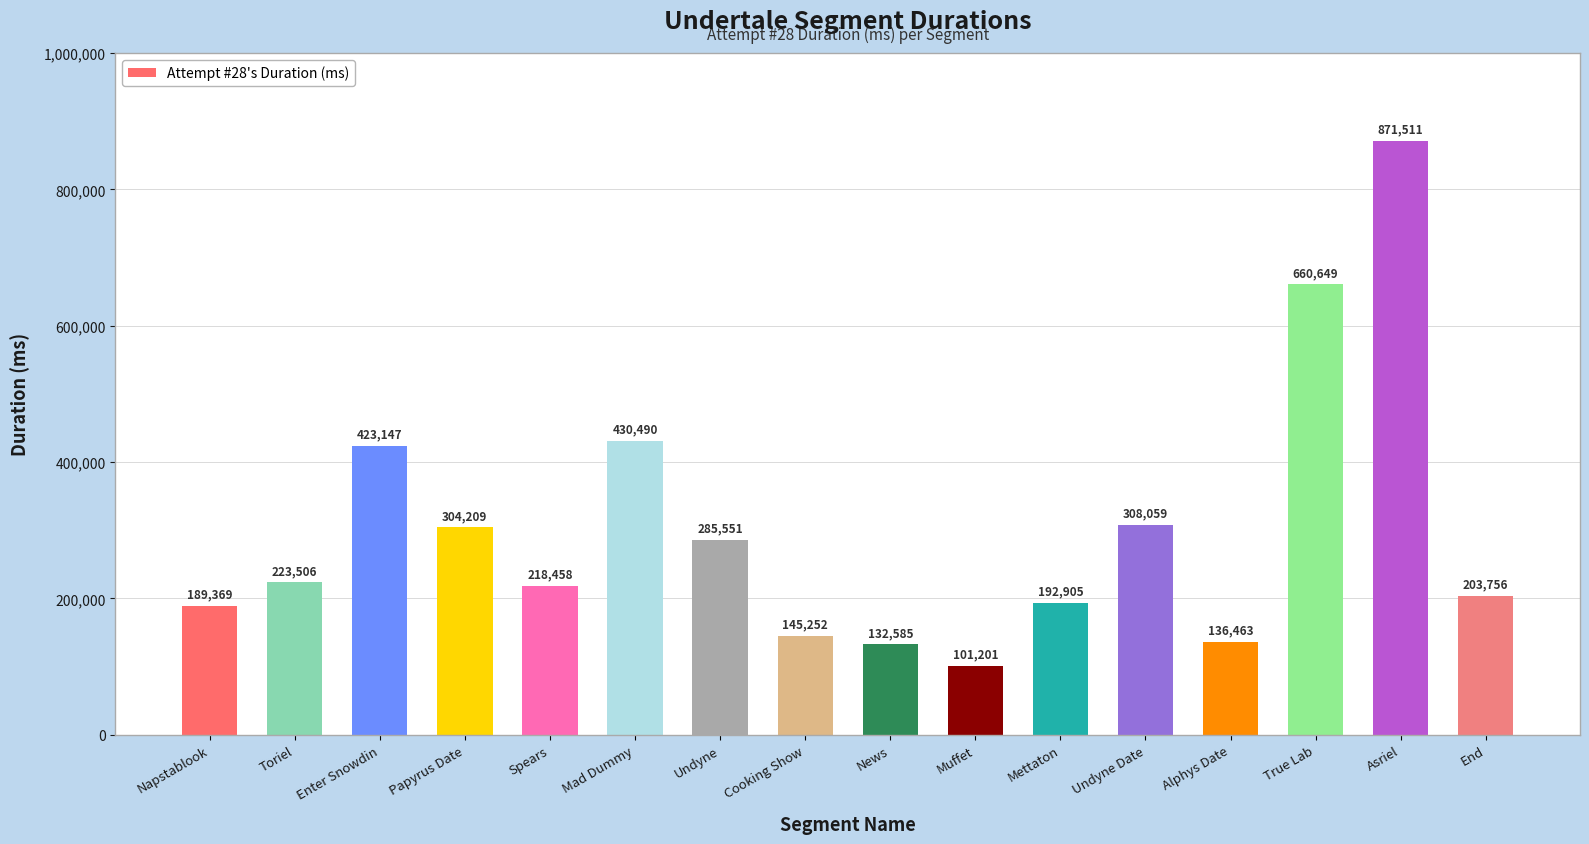

Count the number of data series in this chart.

1